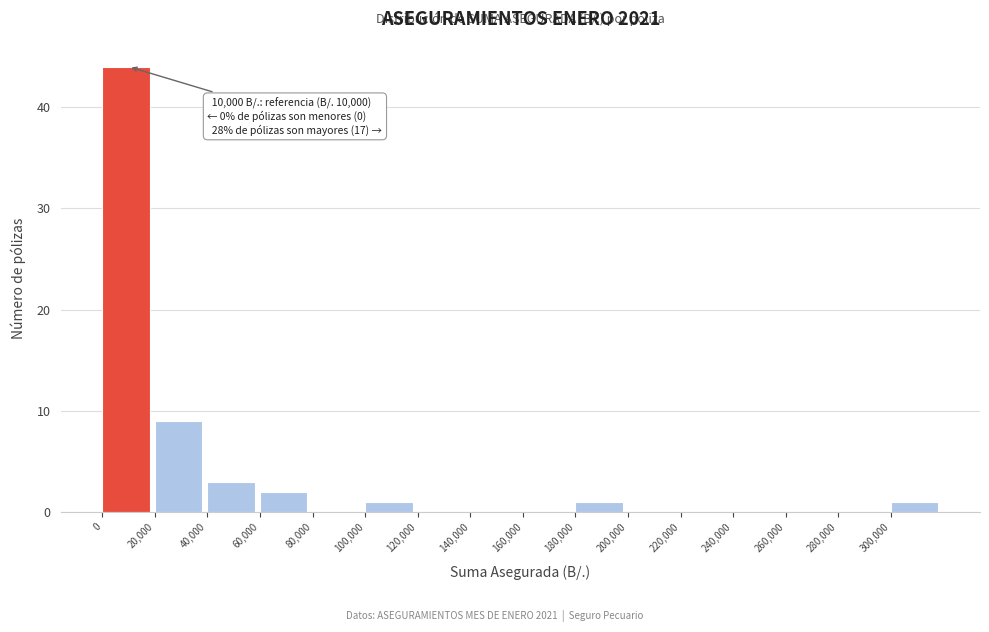

Which range on the x-axis has the tallest bar?

0 to 20000